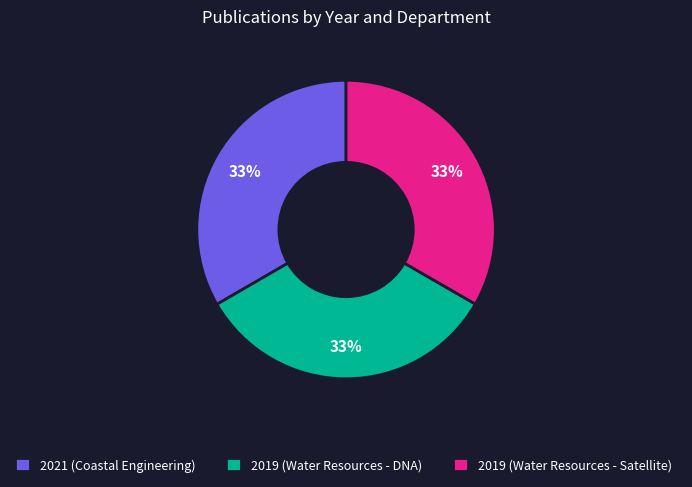

True or false: 2019 (Water Resources - DNA) accounts for 26% of the total.

False